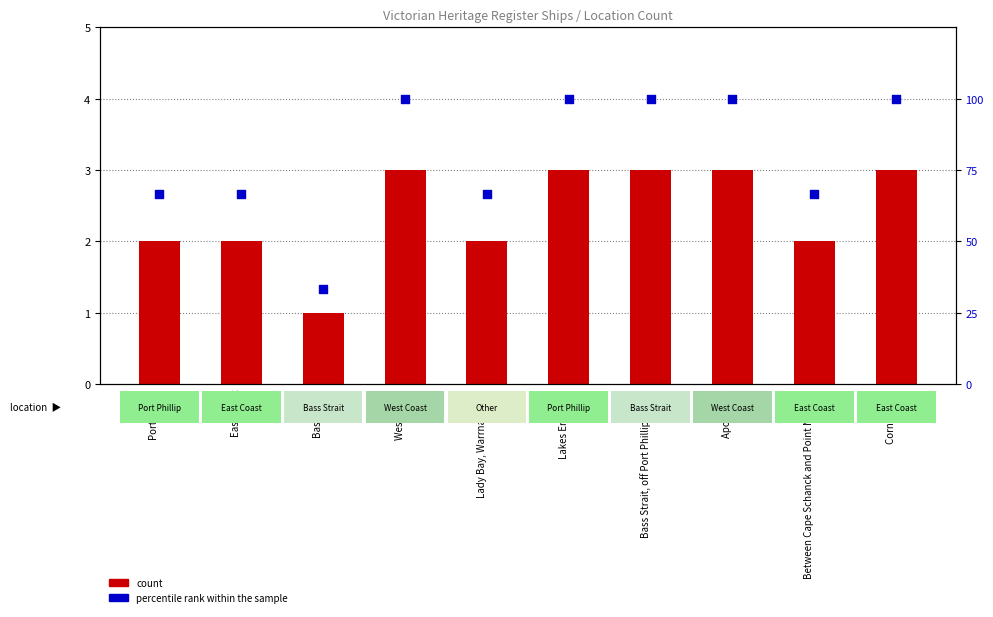

What is the total value across all series at West Coast?

103.0